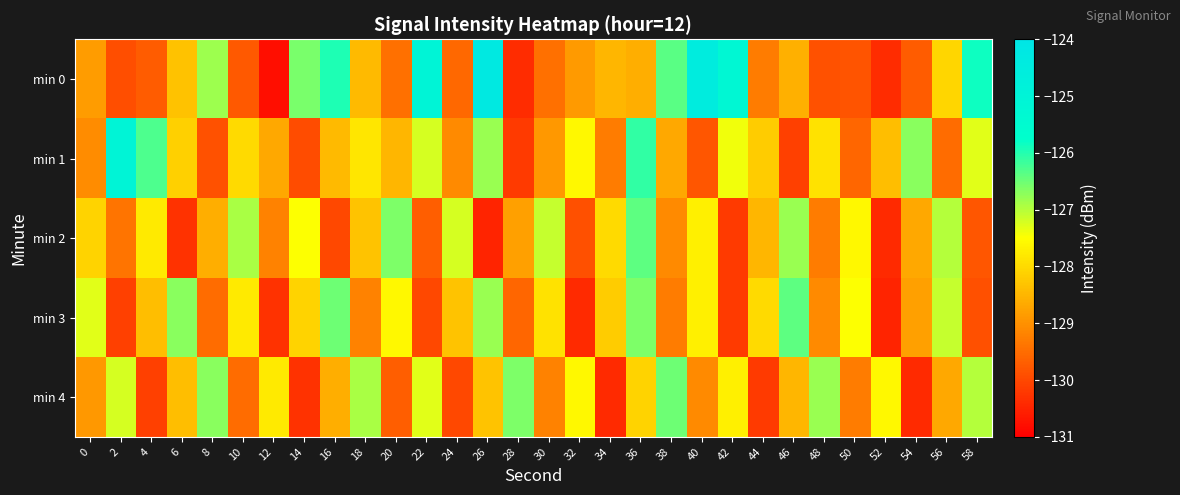

What is the total value across all series at 34?

-644.4